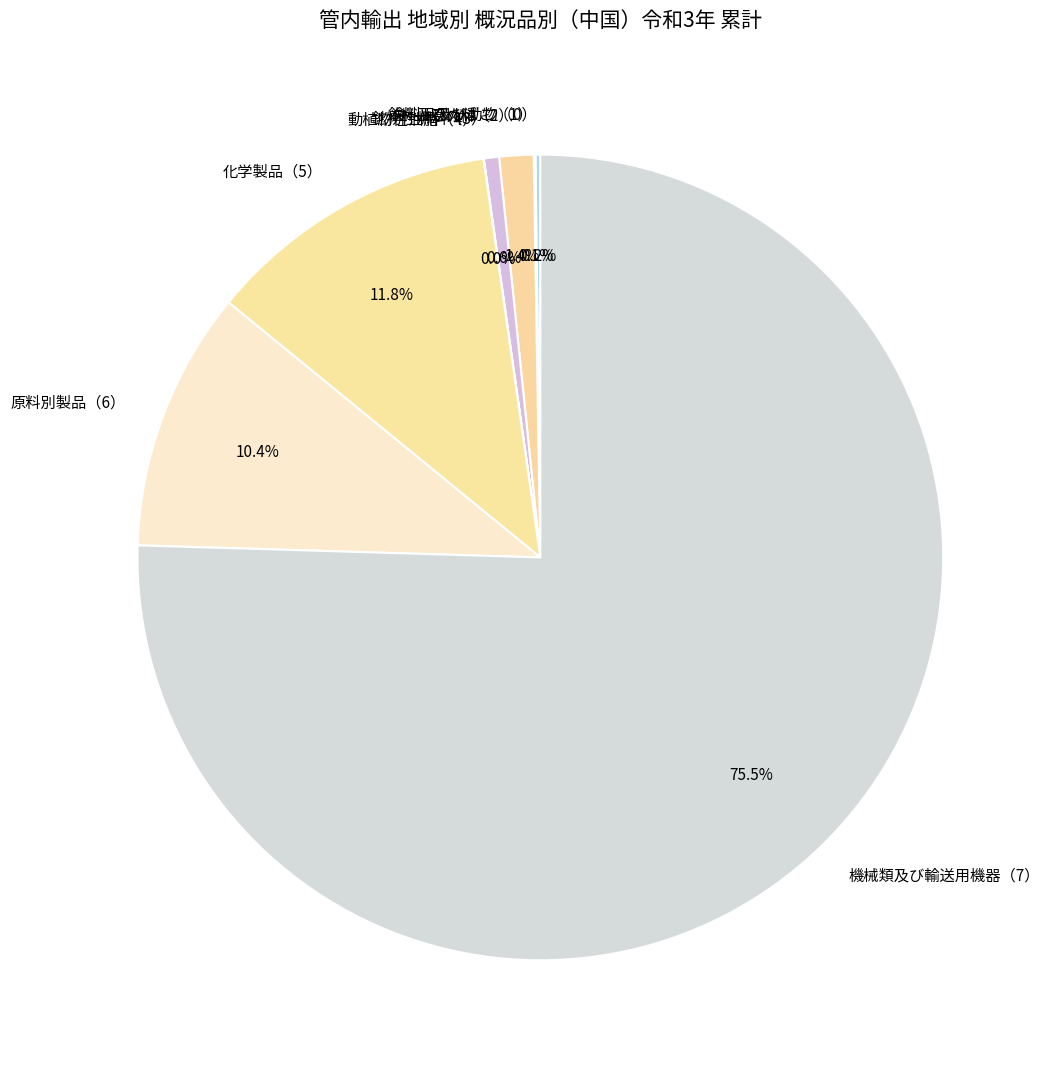

To the nearest percent, what portion does 原材料（2） represent?

1%